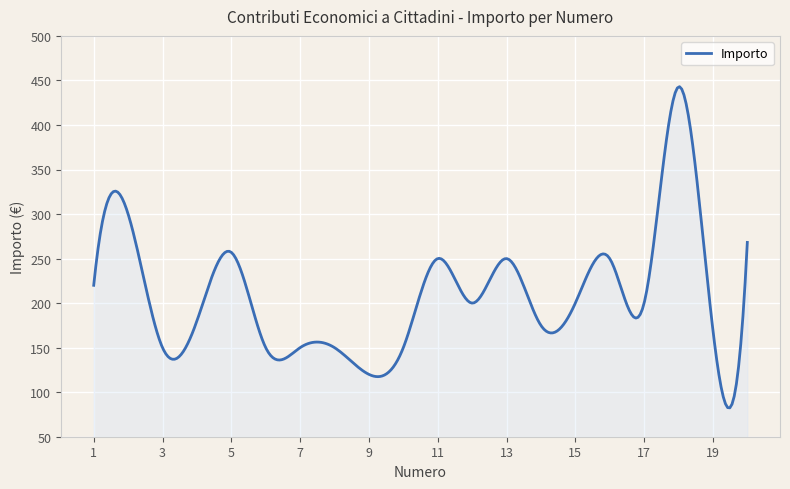

What is the maximum value shown in the chart?

443.0